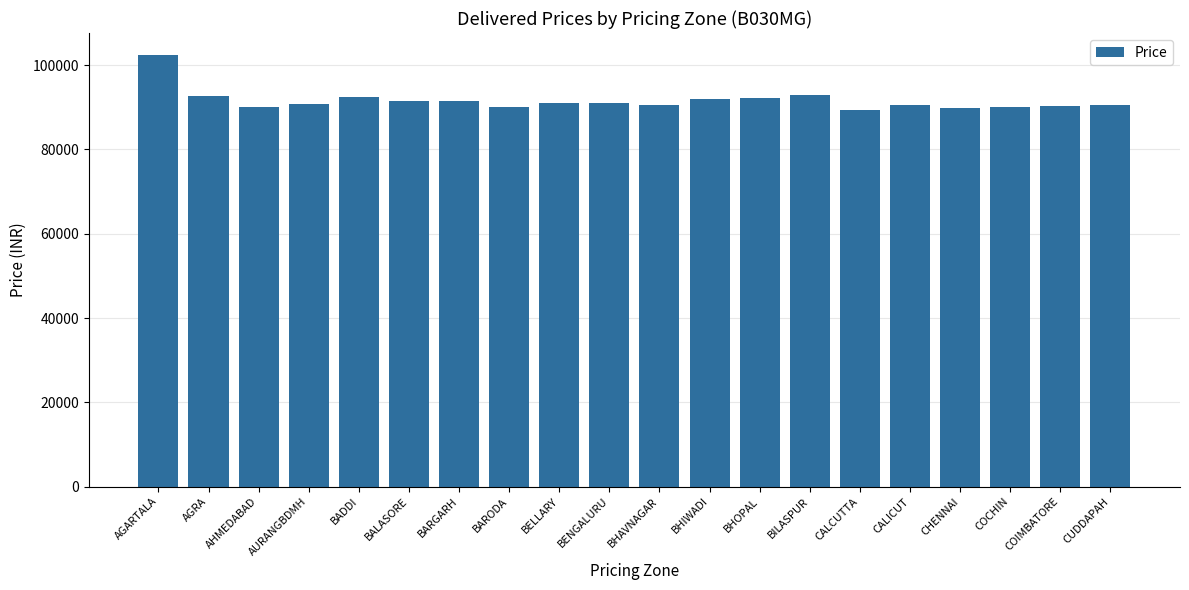

What is the greatest value displayed?

102510